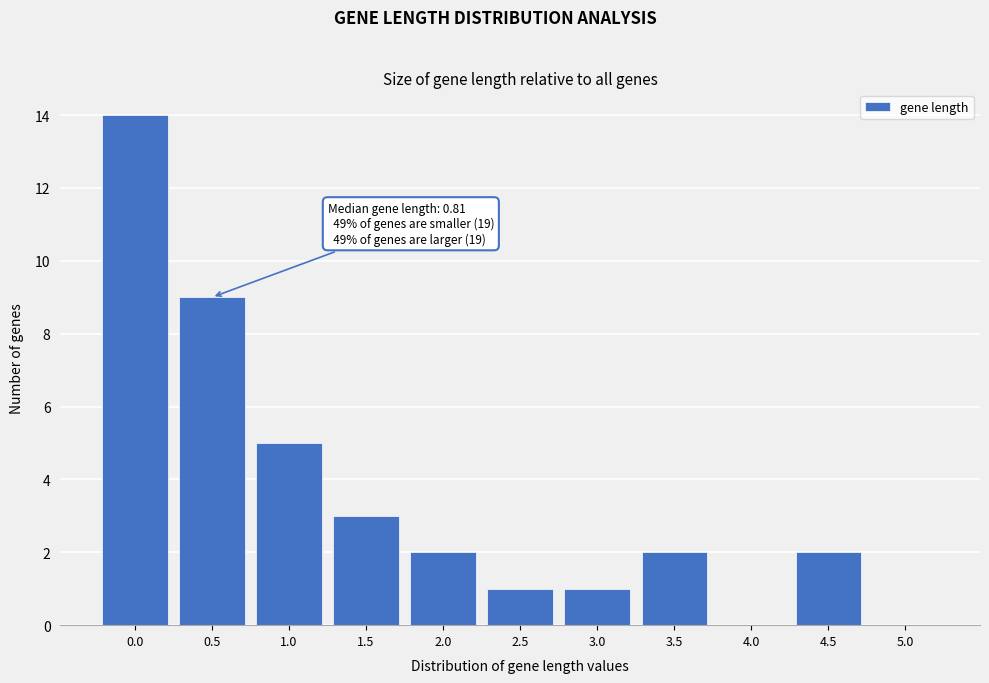

Reading left to right, what are all the values shown in this chart?

0.0=14	0.5=9	1.0=5	1.5=3	2.0=2	2.5=1	3.0=1	3.5=2	4.0=0	4.5=2	5.0=0